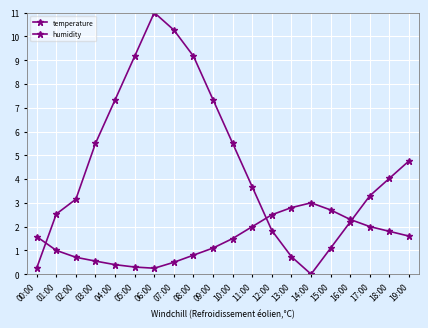

How many times do temperature and humidity cross each other?

3